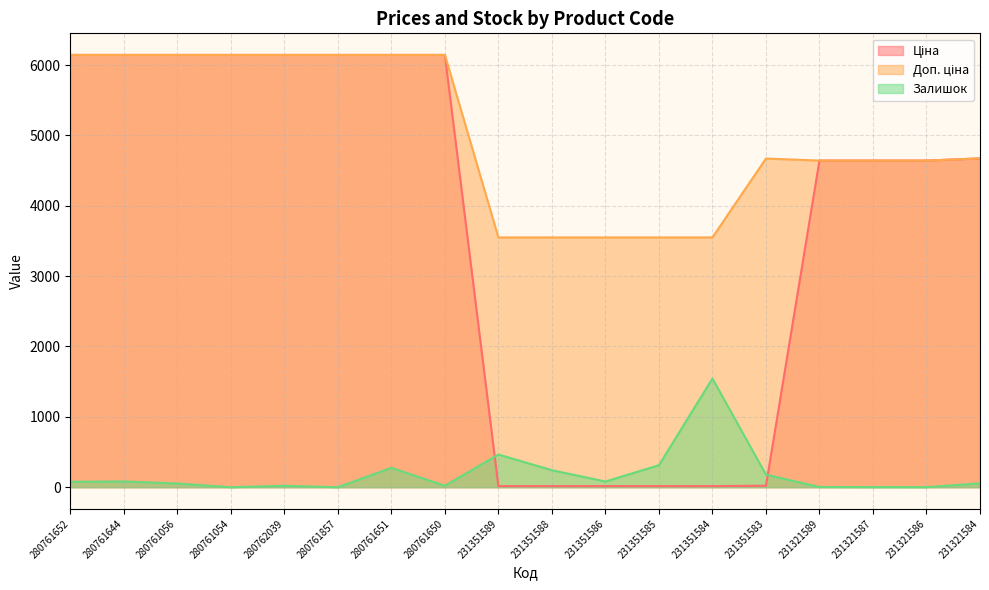

Read the Ціна value at 280761056.

6143.2